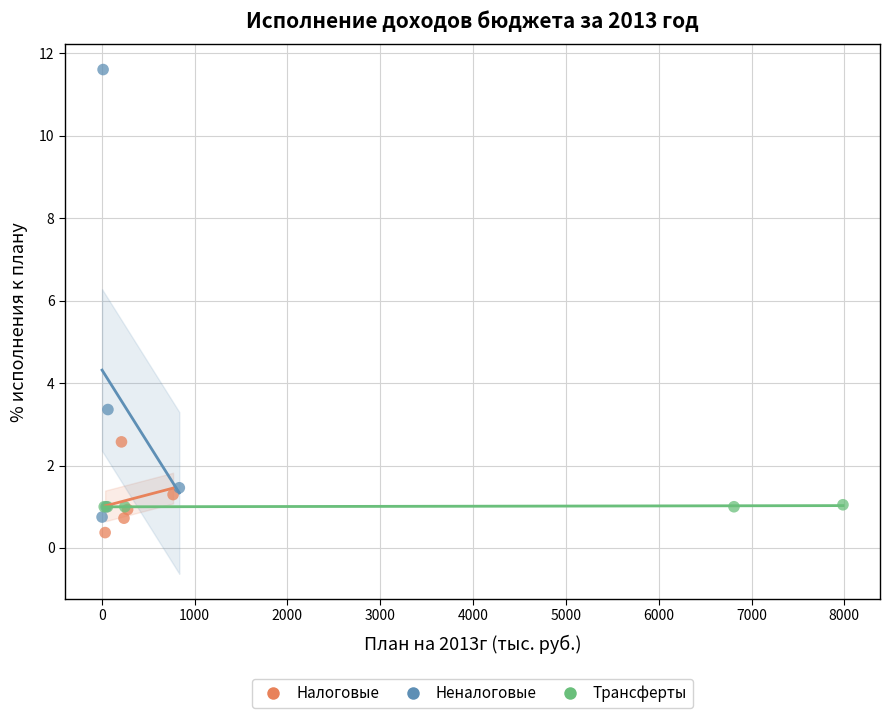

Which series contains the highest Y value?

Неналоговые